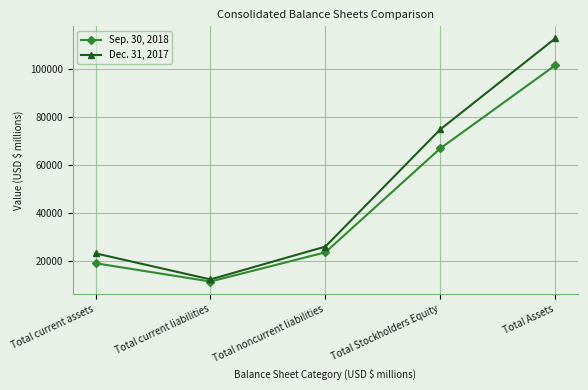

What is the minimum value for Sep. 30, 2018?

11268